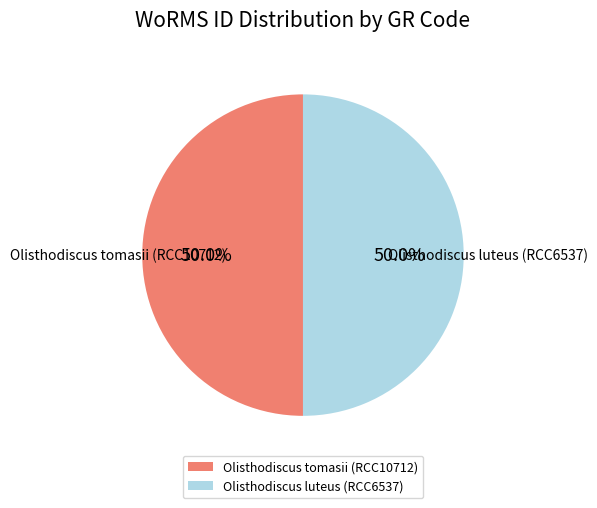

How many slices are in this pie chart?

2